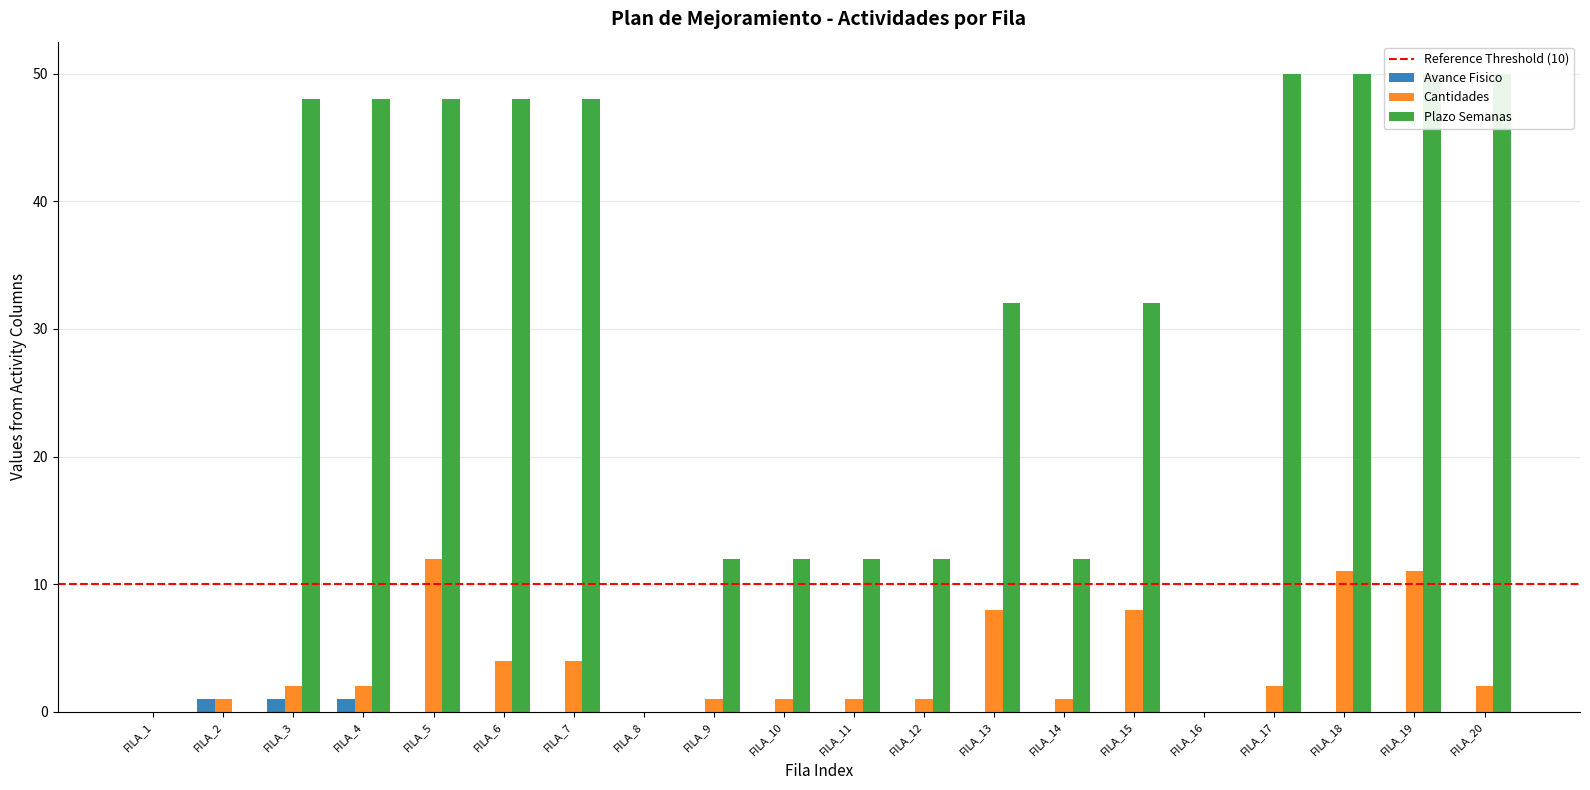

Which series has the largest total across all categories?

Plazo Semanas